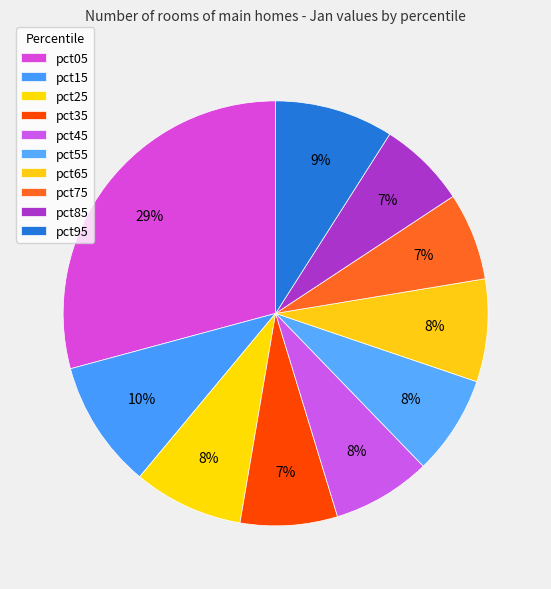

Rank the categories by value from lowest to highest.

pct75, pct85, pct35, pct45, pct55, pct65, pct25, pct95, pct15, pct05